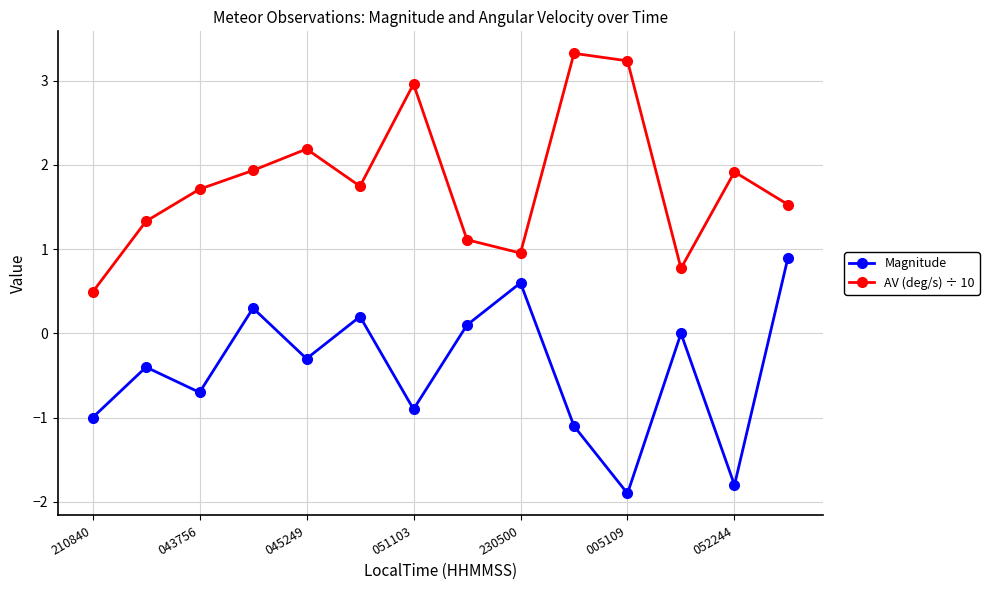

Which series has the largest total across all categories?

AV (deg/s) ÷ 10